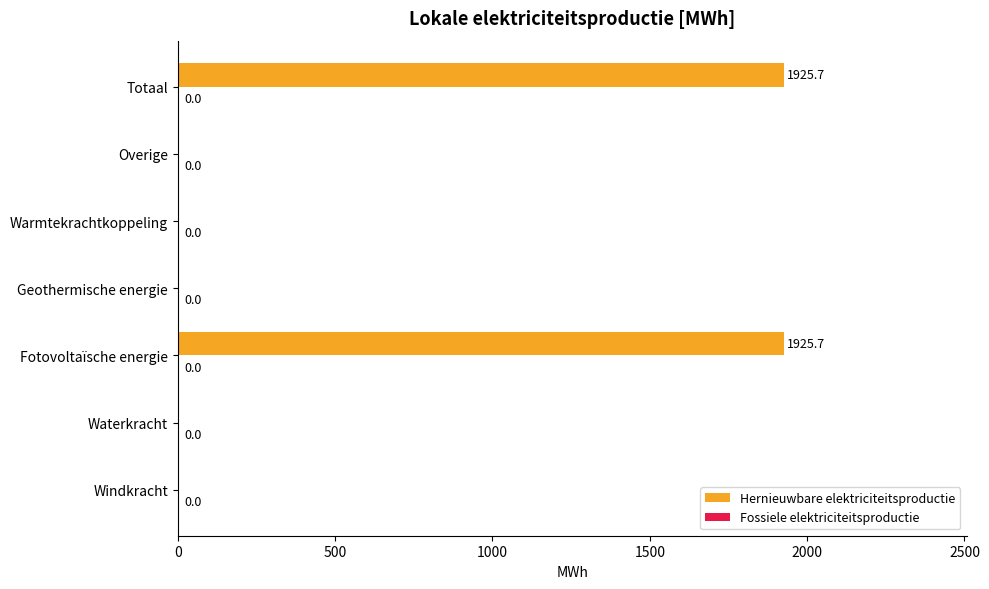

What is the sum of the values at Fotovoltaïsche energie and Waterkracht?

1925.7